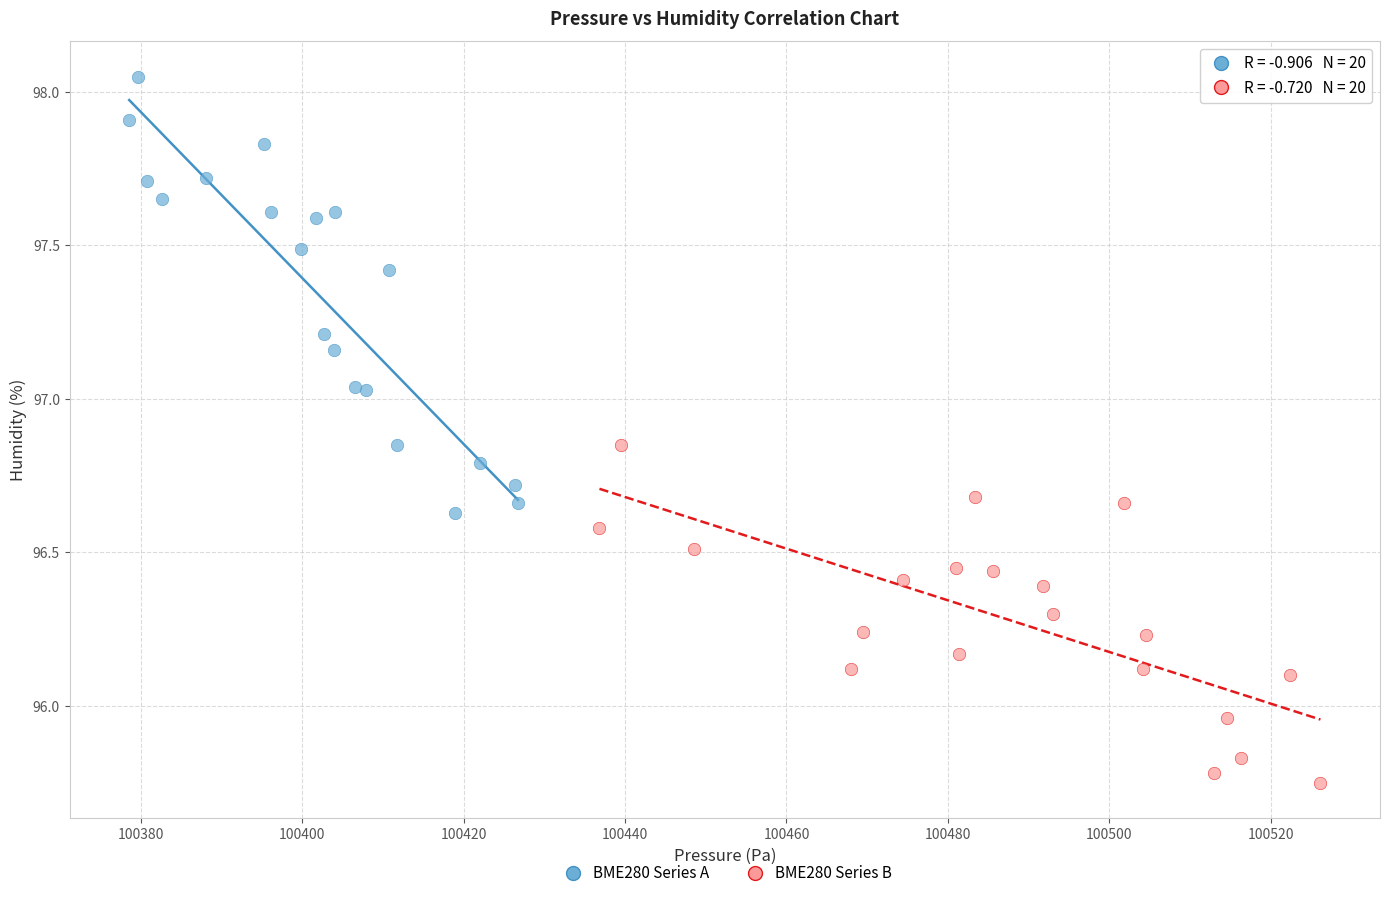

Which series contains the highest Y value?

BME280 Series A